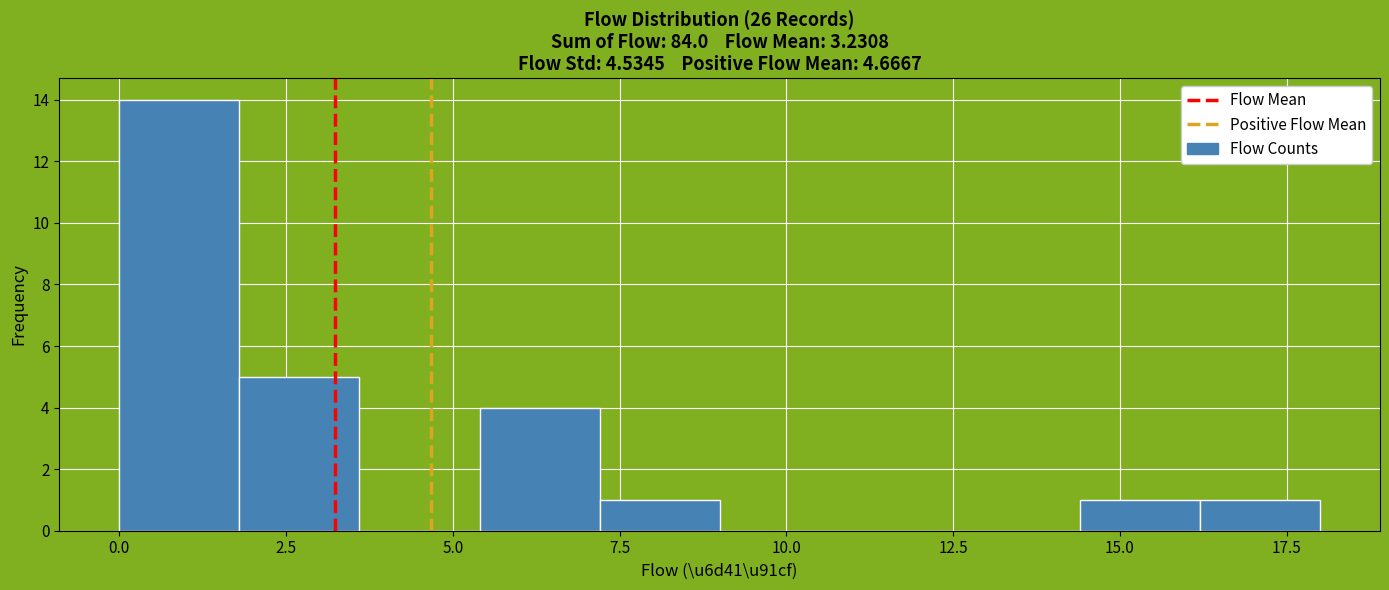

Read against the x-axis, roughly where is the centre of the tallest bar?

1.0